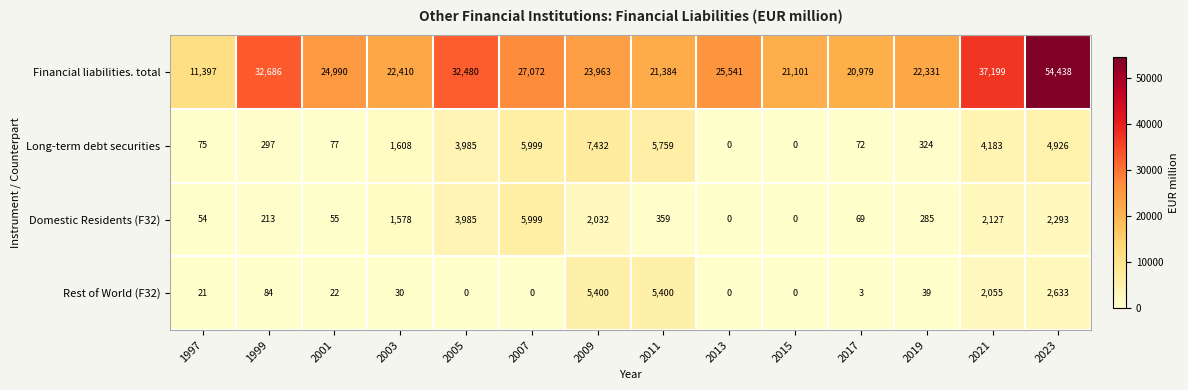

How many positive values does the Long-term debt securities series have?

12